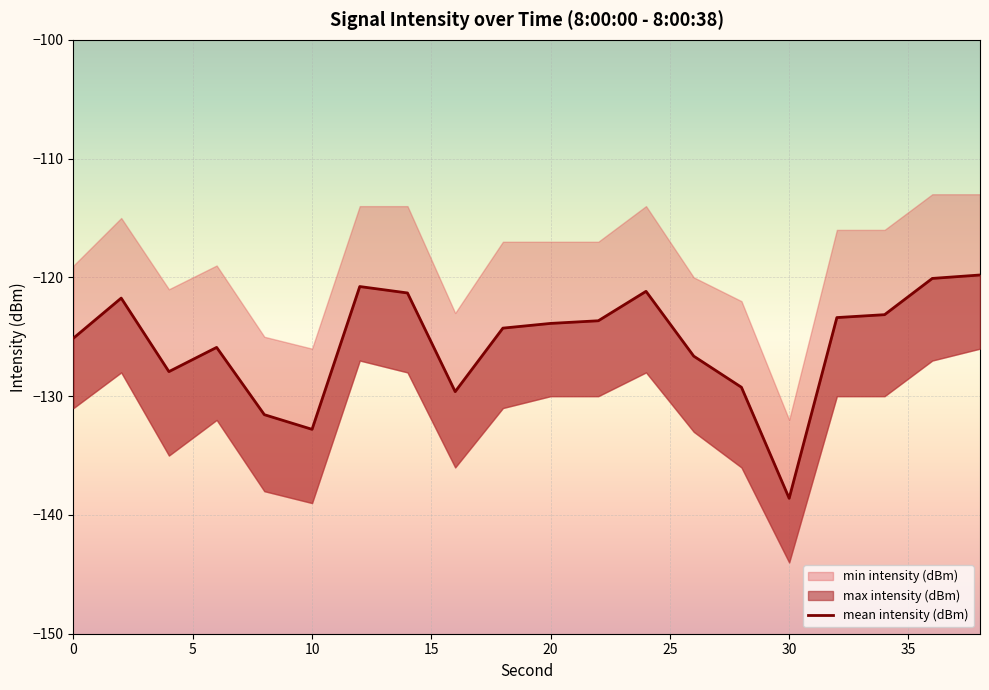

How many lines are shown in the chart?

1